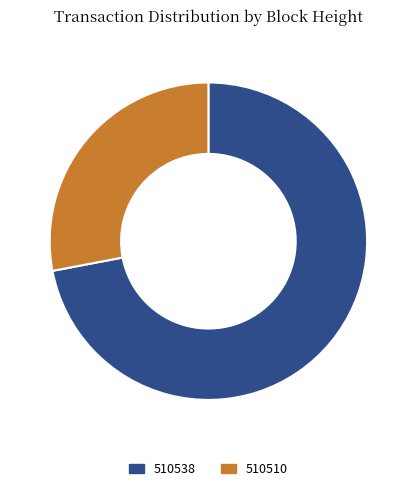

What is the ratio of the value at 510510 to the value at 510538?

0.4